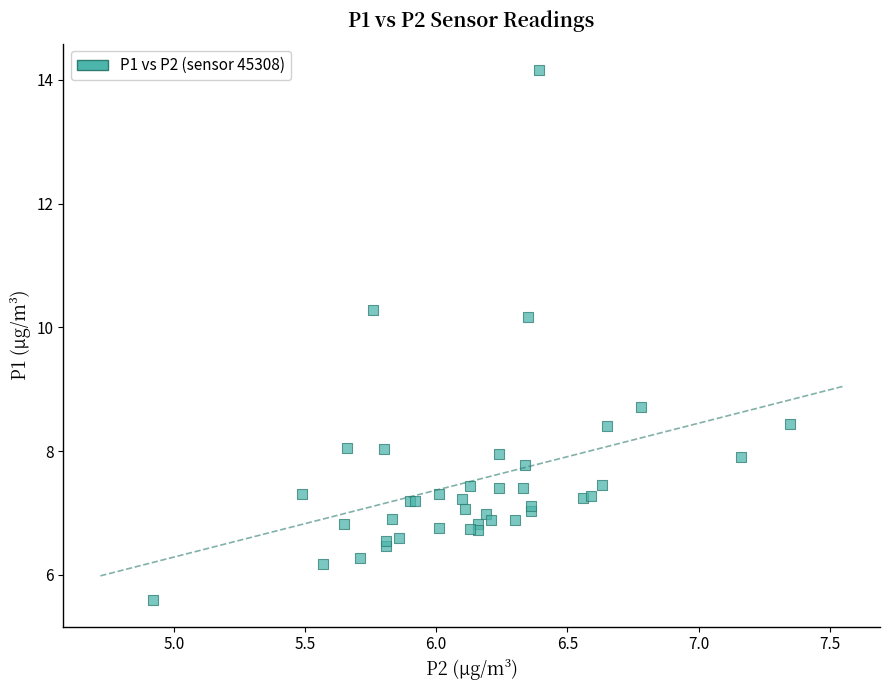

What Y value in the scatter plot is closest to 9?

8.7